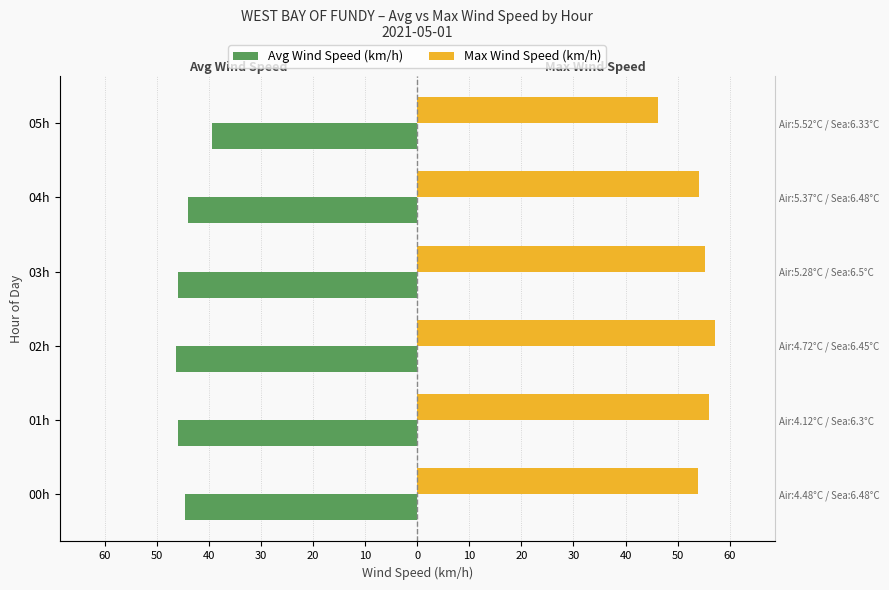

Rank the series by their average value, from lowest to highest.

Avg Wind Speed (km/h), Max Wind Speed (km/h)